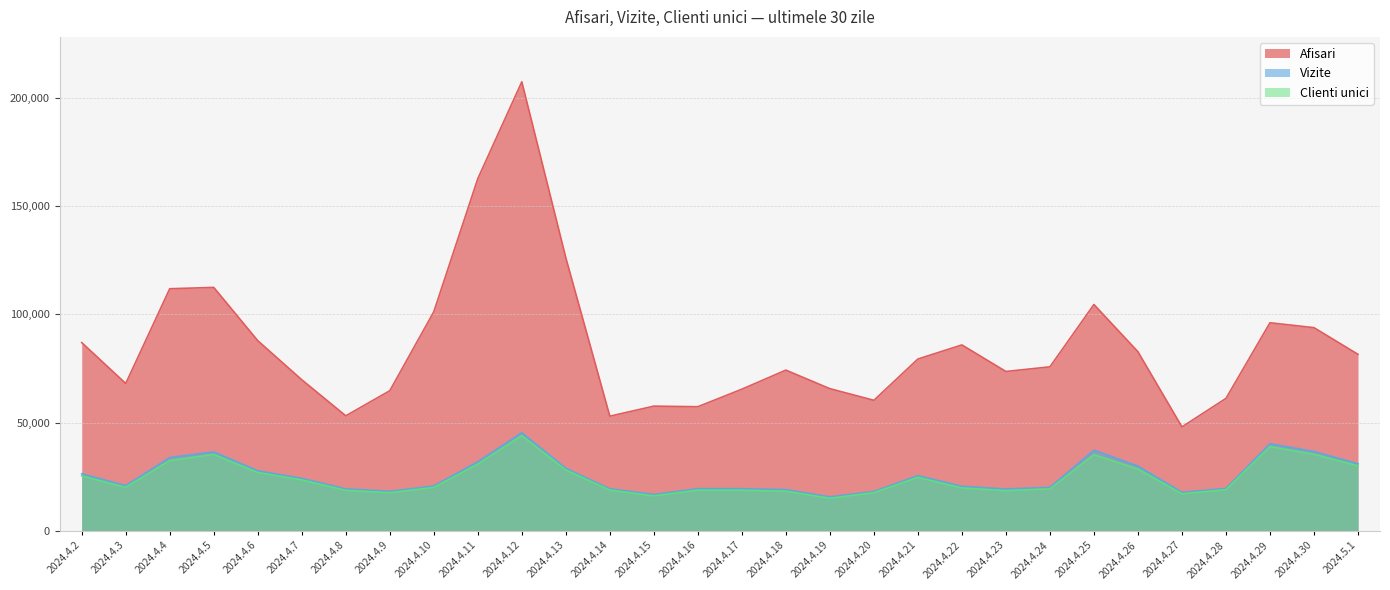

Reading left to right, what are all the values shown in this chart?

Afisari: 86975	68079	111861	112470	87868	69805	53140	64735	101218	162734	207471	126171	52974	57616	57345	65445	74256	65687	60311	79389	85895	73627	75775	104570	82747	48025	61190	96136	93875	81556
Vizite: 26361	20874	33860	36478	27739	24250	19377	18270	20711	31907	45348	28878	19417	16795	19473	19456	19037	15700	18161	25507	20565	19342	20078	37281	29923	17768	19580	40235	36683	30997
Clienti unici: 25411	20096	32471	35300	26931	23509	18710	17615	20048	30815	44004	28115	18818	16122	18810	18760	18292	15046	17611	24700	19795	18570	19382	35190	28567	17109	19010	38914	35356	30042